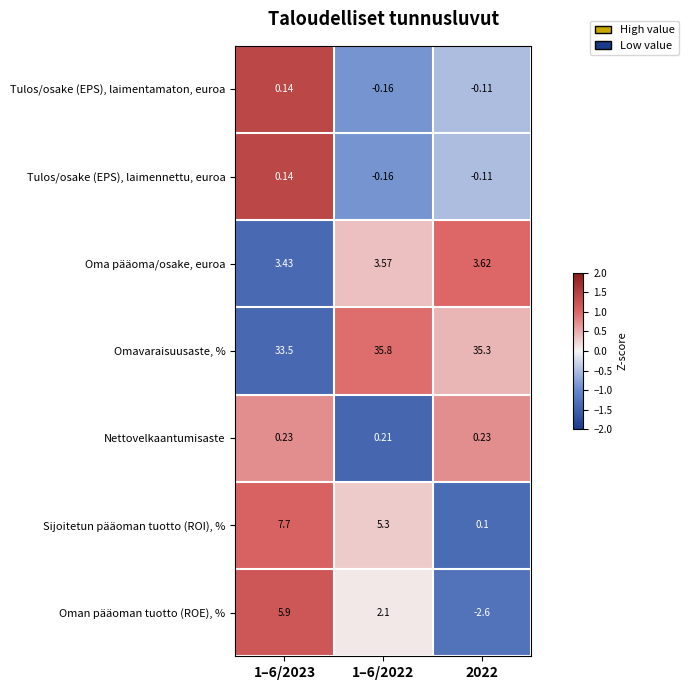

Which series has the largest total across all categories?

Omavaraisuusaste, %